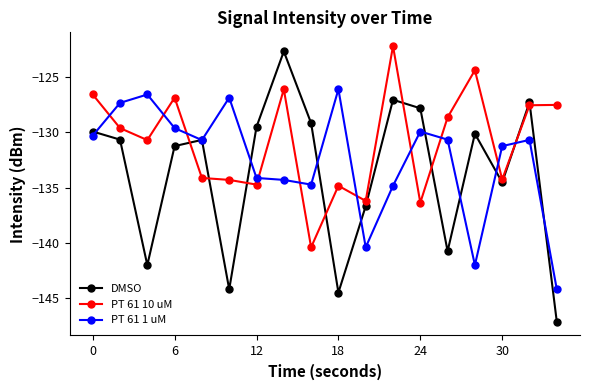

Which series has the largest total across all categories?

PT 61 10 uM